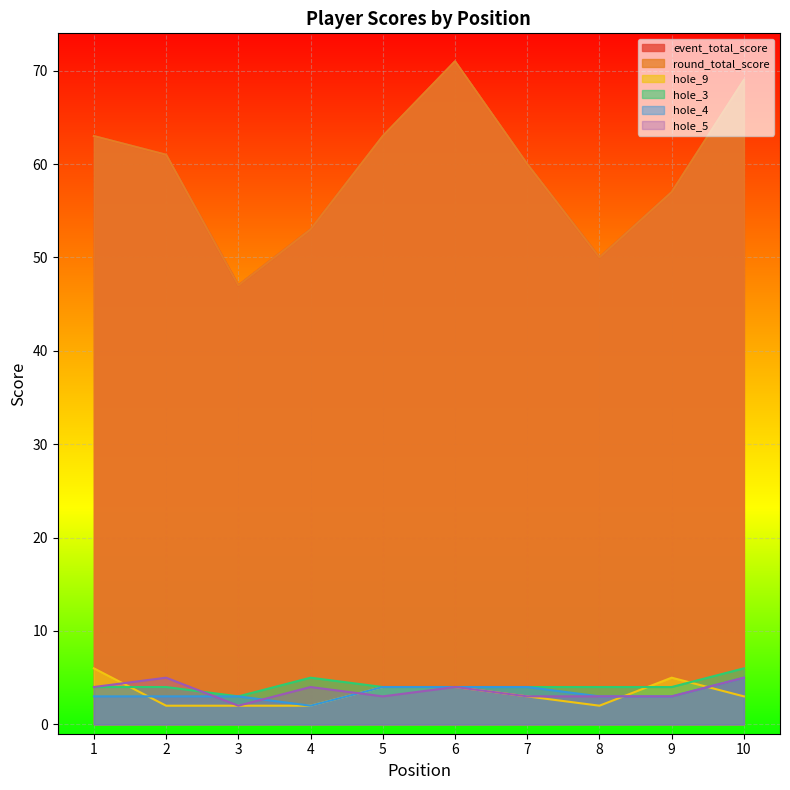

What is the difference between the second highest and minimum values in the hole_5 series?

3